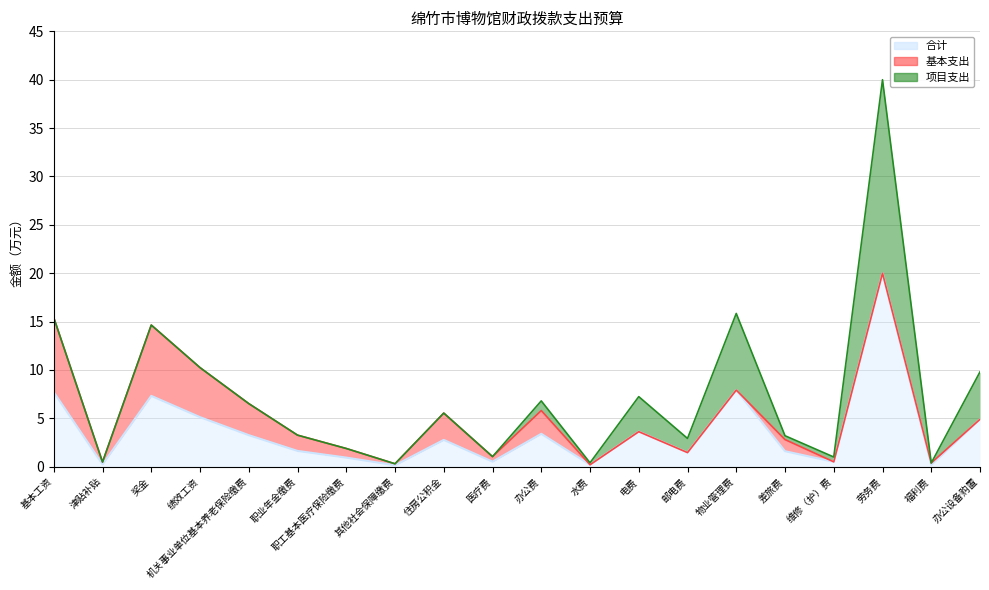

How many values in 项目支出 are above zero?

9